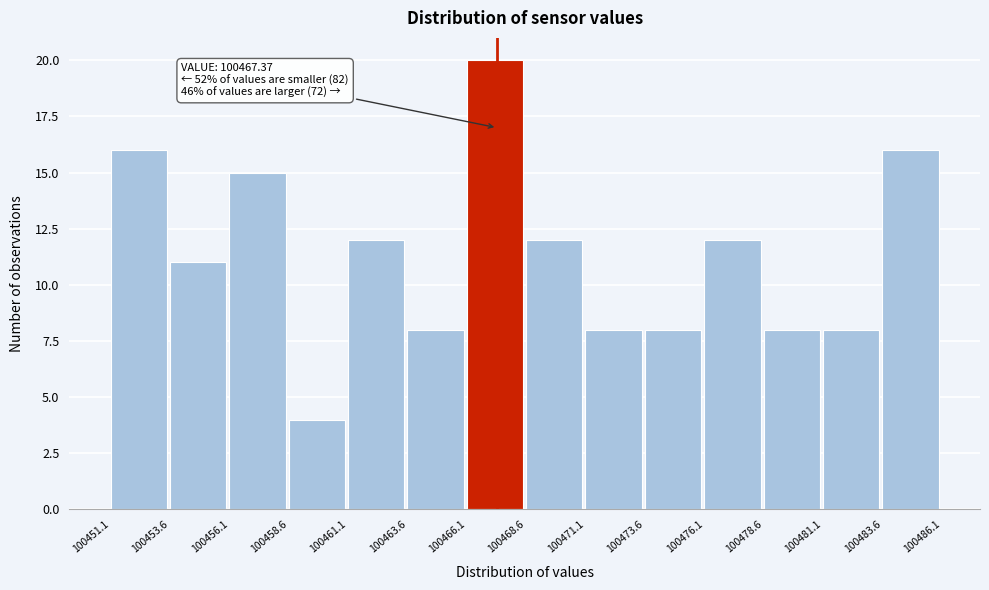

Which range on the x-axis has the tallest bar?

100466.1 to 100468.6